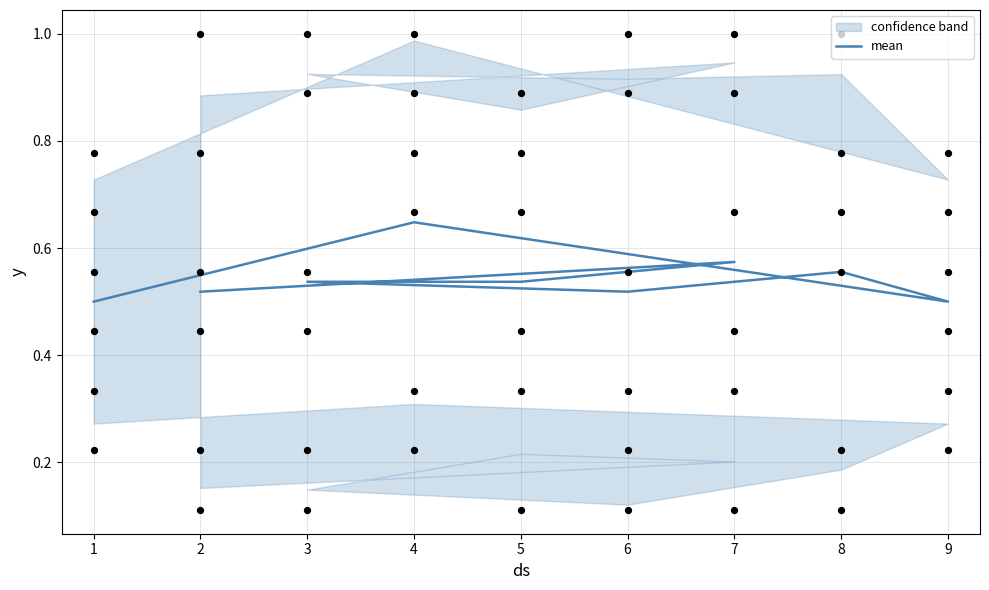

Is the value of col_7 at 7 greater than the value of col_2 at 5?

Yes